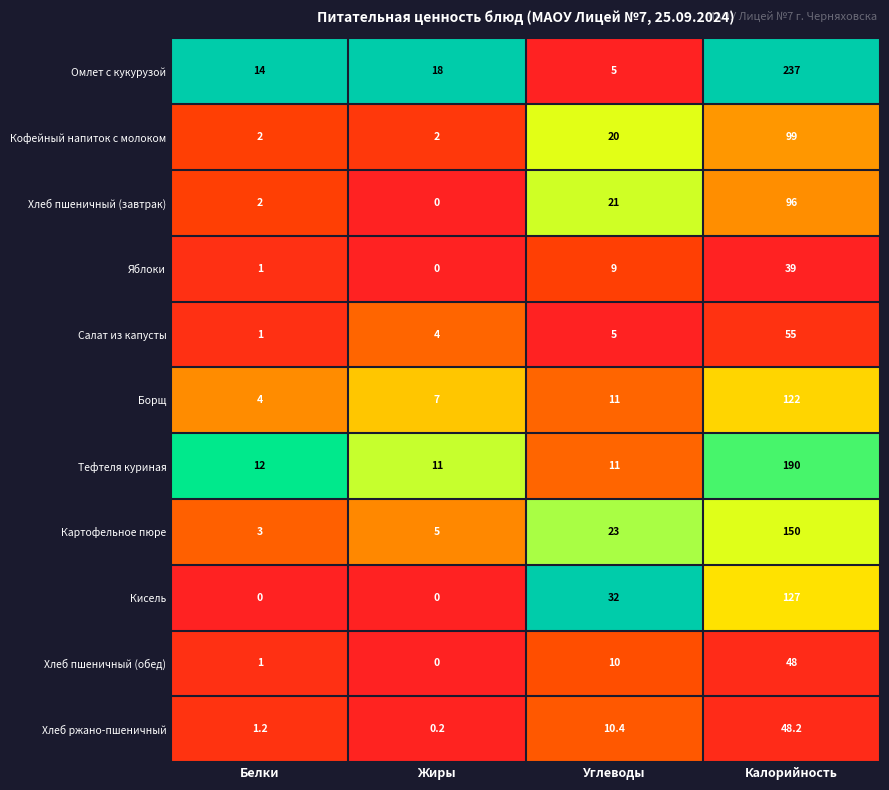

What is the highest value of the Хлеб ржано-пшеничный series?

48.2